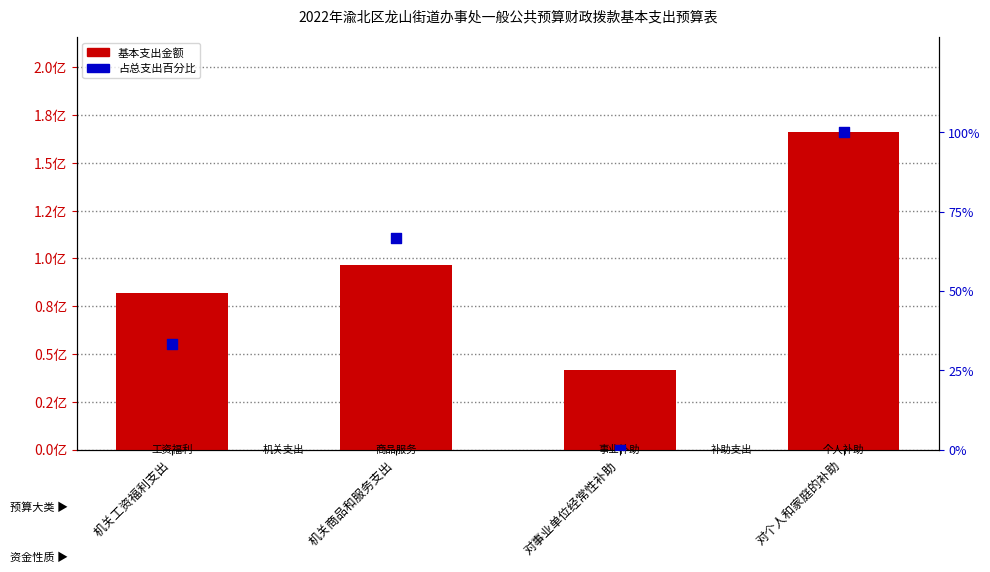

At how many categories does at least one series exceed 3953132?

4